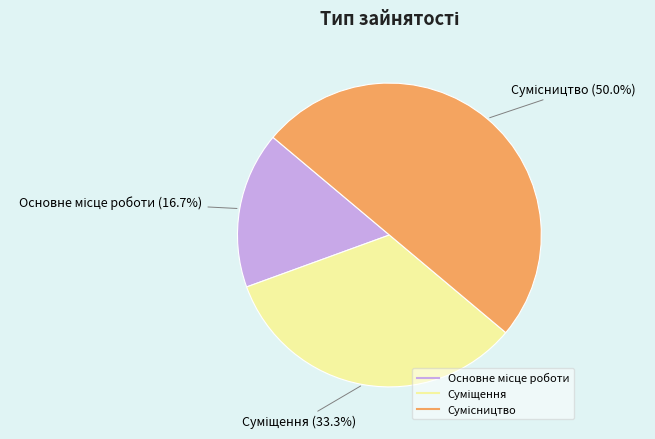

What is the smallest slice in the pie chart?

Основне місце роботи